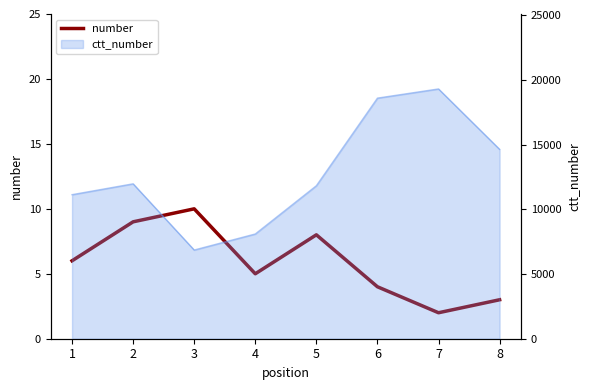

Reading left to right, what are all the values shown in this chart?

1=6	2=9	3=10	4=5	5=8	6=4	7=2	8=3